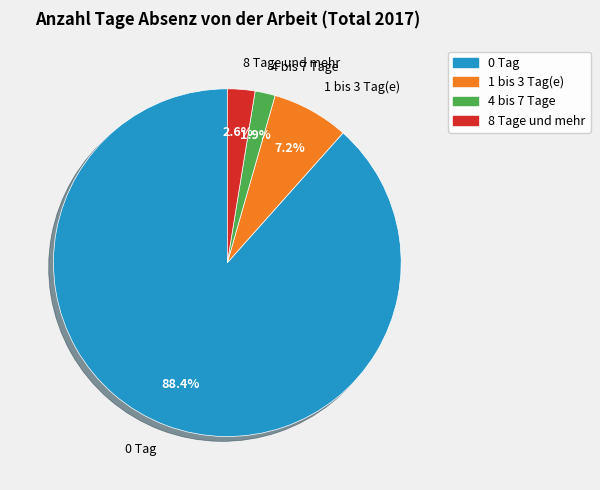

Which category has the smallest portion of the pie?

4 bis 7 Tage